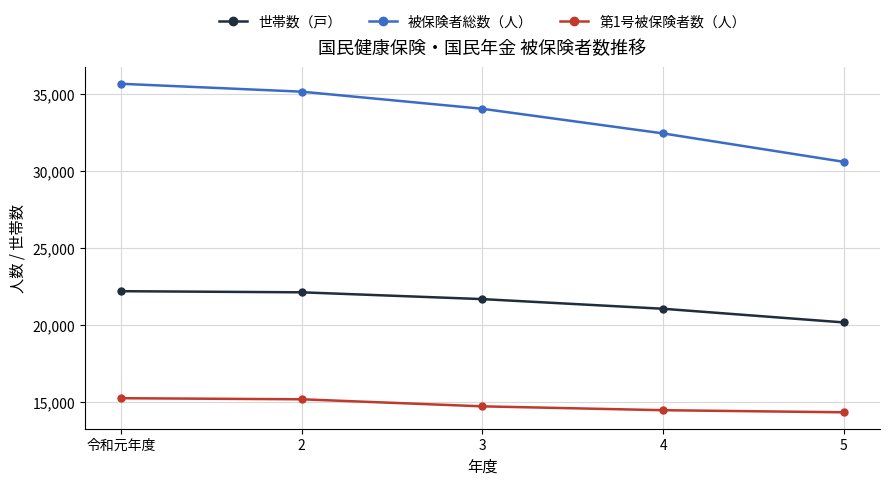

At which category is the sum across all series the highest?

令和元年度